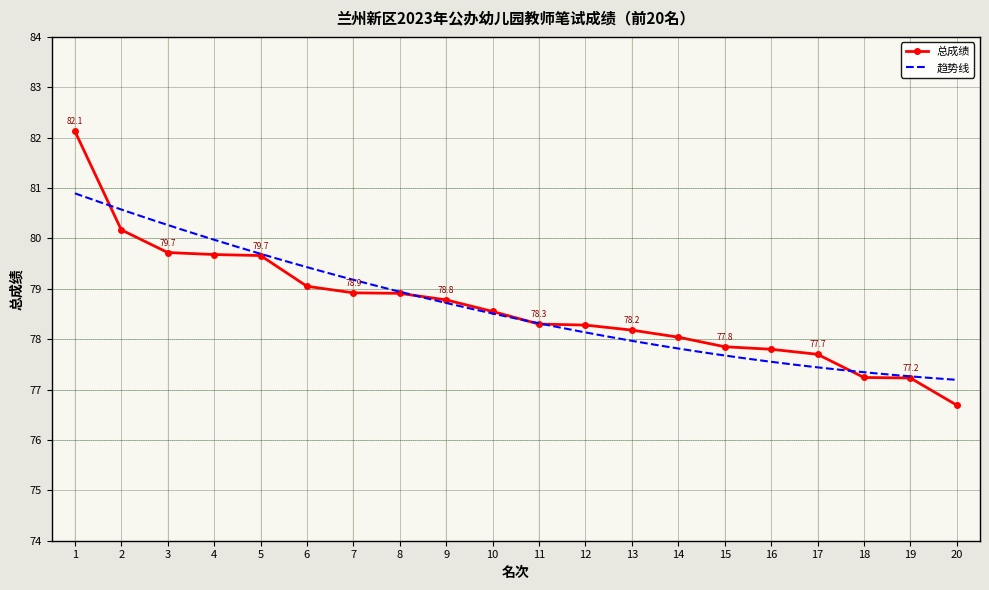

What is the change in value from 9 to 13?

-0.6